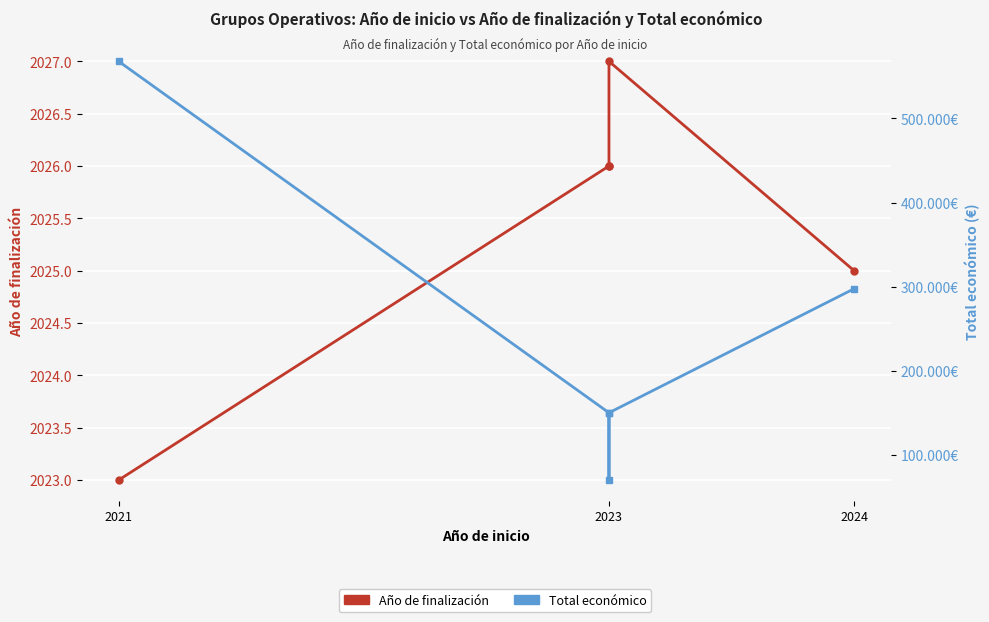

True or false: Total económico and Año de finalización intersect in this chart.

False